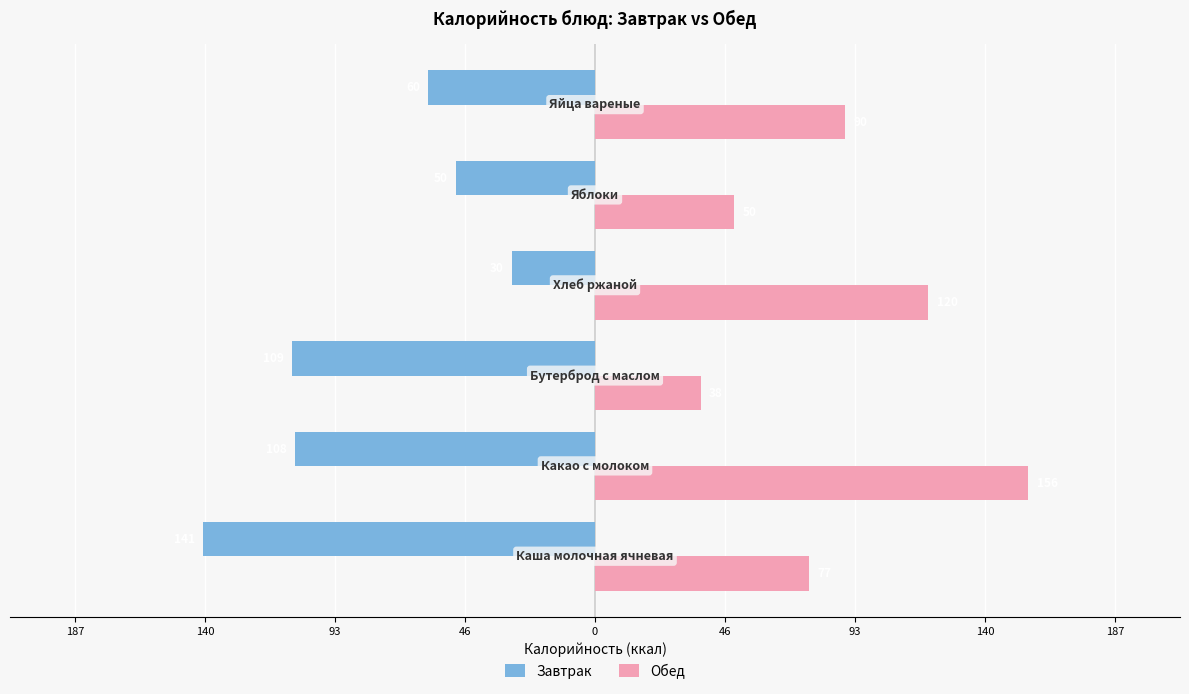

What is the difference between the second highest and second lowest values in the Обед series?

70